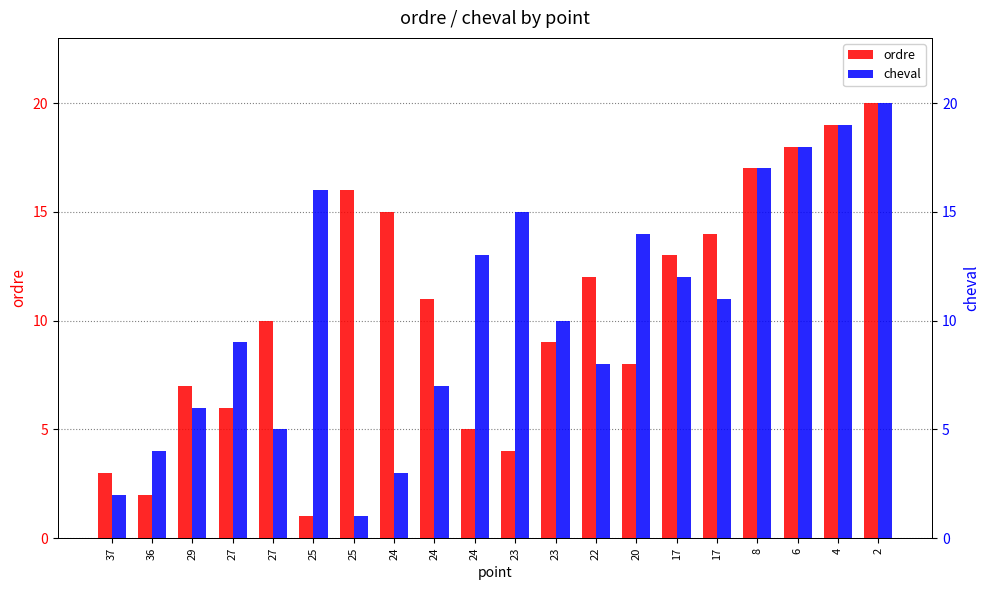

Which series has the largest total across all categories?

ordre